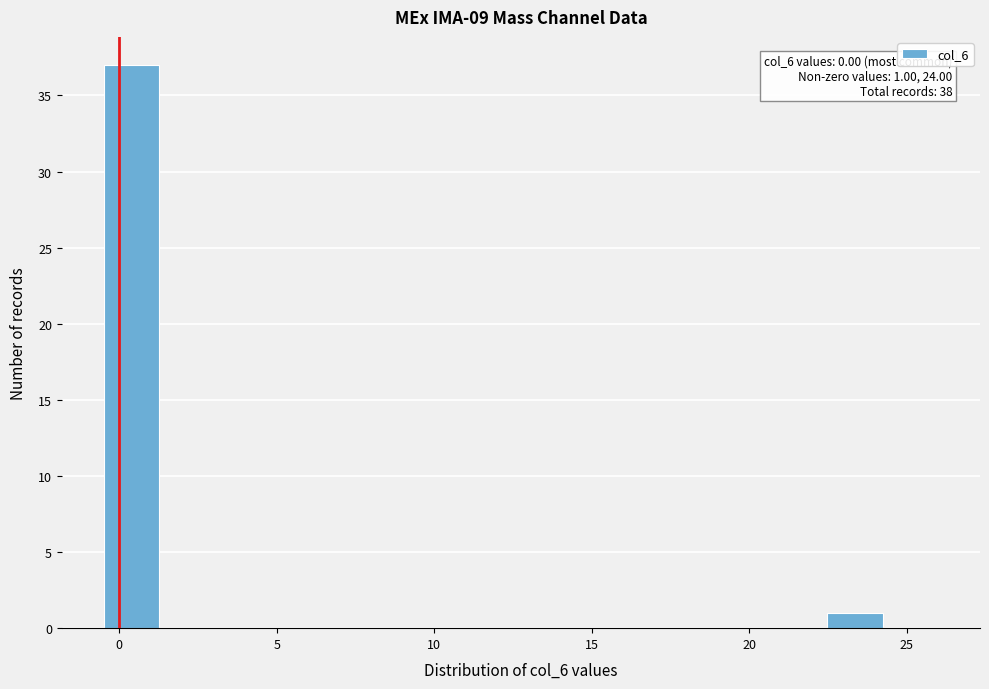

Around what value on the x-axis is the tallest bar? Give the approximate position of its centre, as read against the axis.

0.5